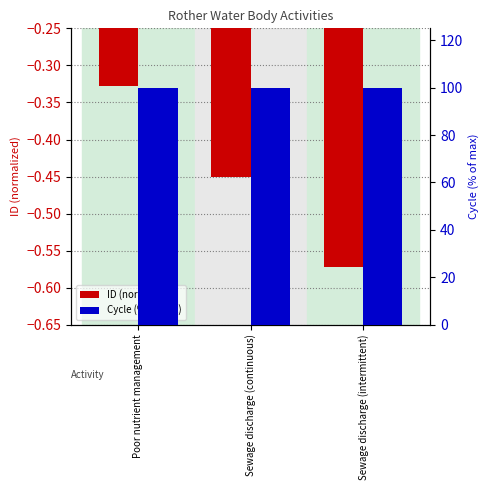

At how many categories does at least one series exceed 47?

3